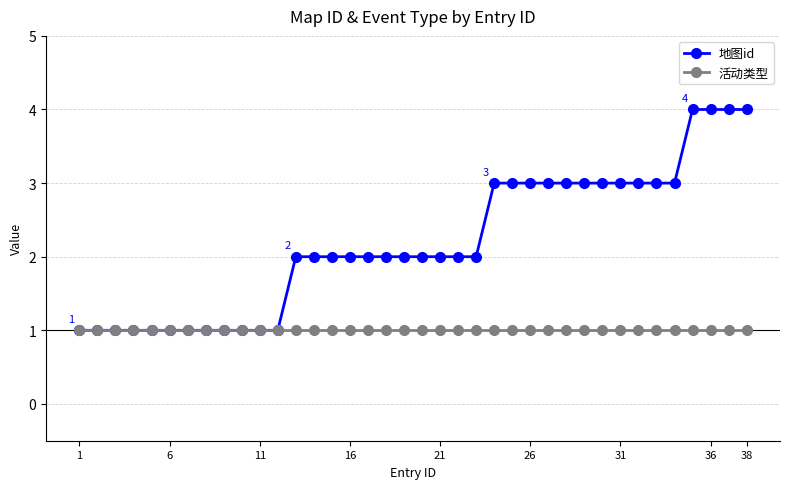

What is the value of the 活动类型 point at the 32nd from the left?

1